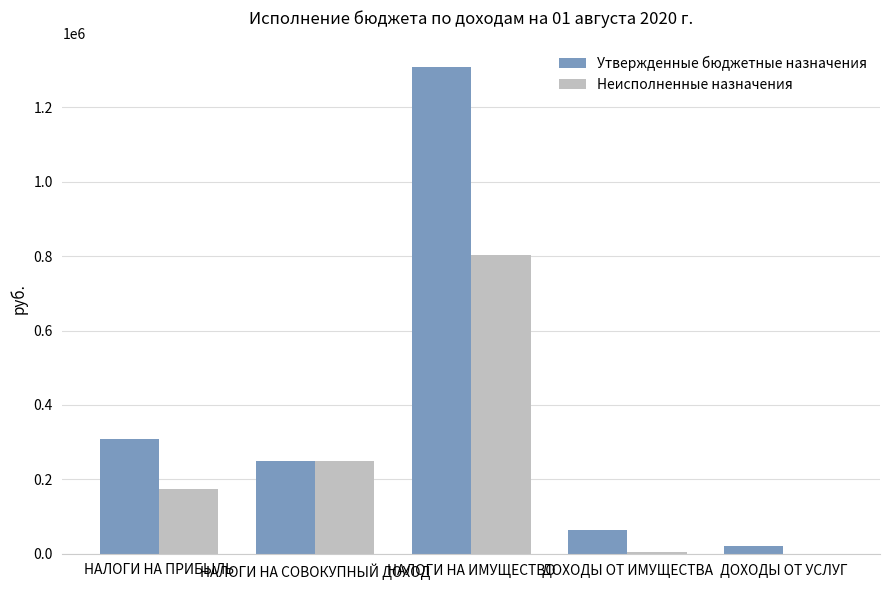

At which label is Утвержденные бюджетные назначения closest to 664114?

НАЛОГИ НА ПРИБЫЛЬ